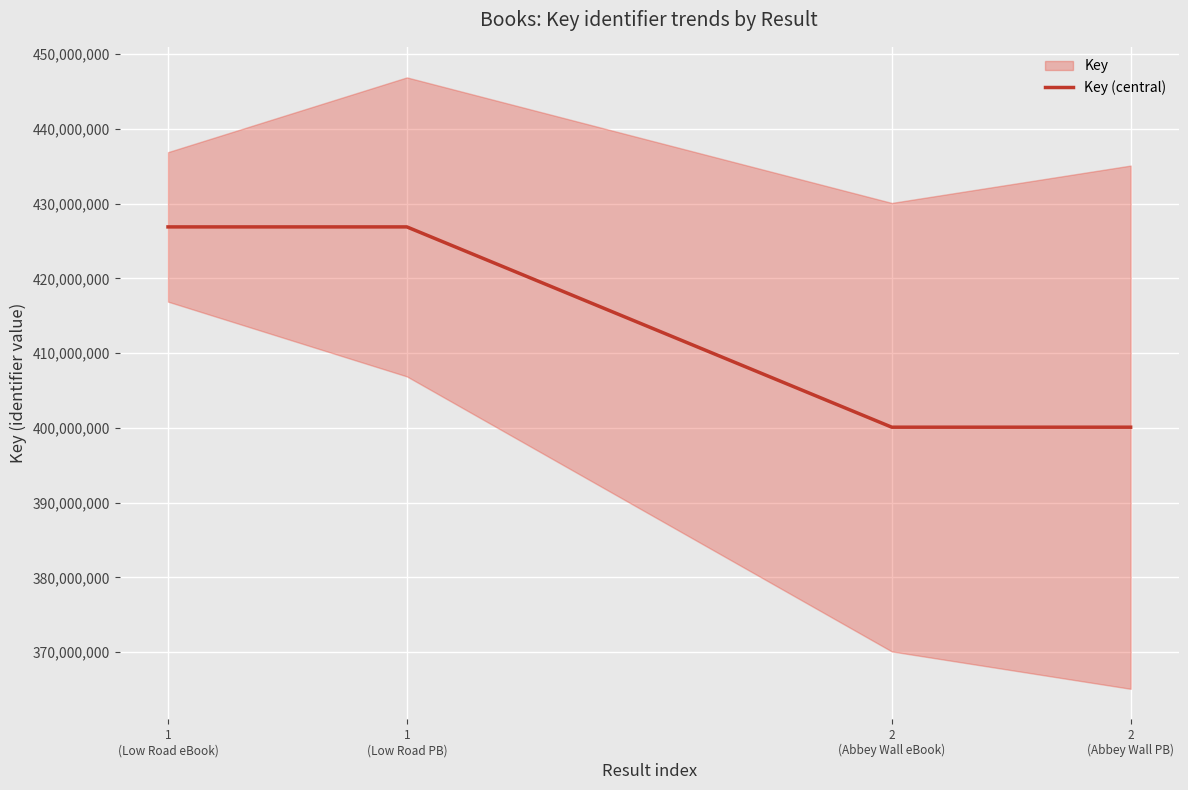

What is the label of the 3rd point from the right?

1
(Low Road PB)